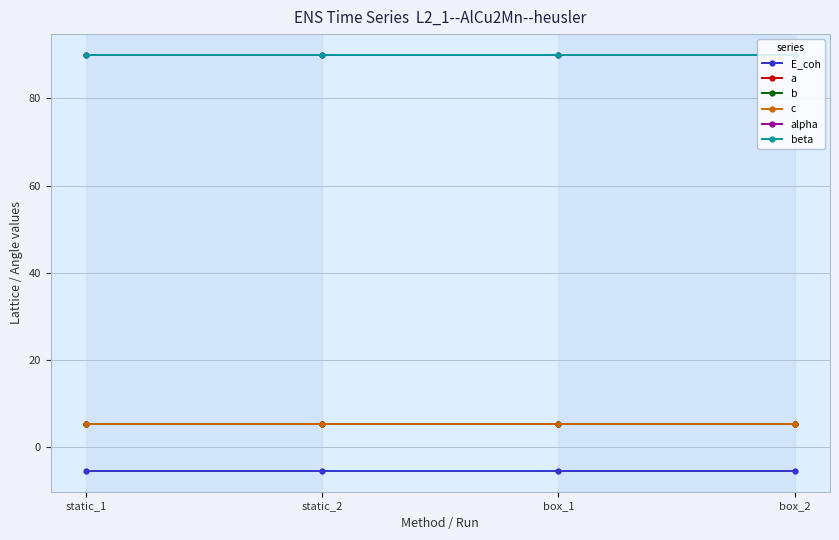

Does the chart have visible grid lines?

Yes